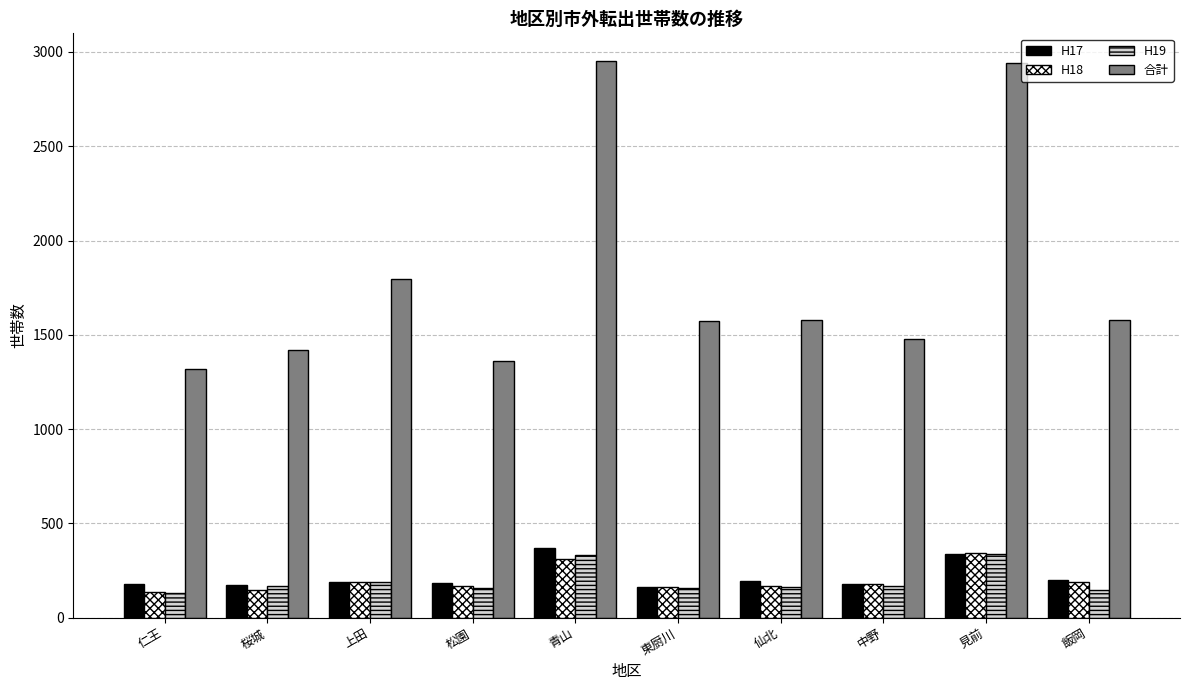

The H19 series shows 330 at 青山. True or false?

True